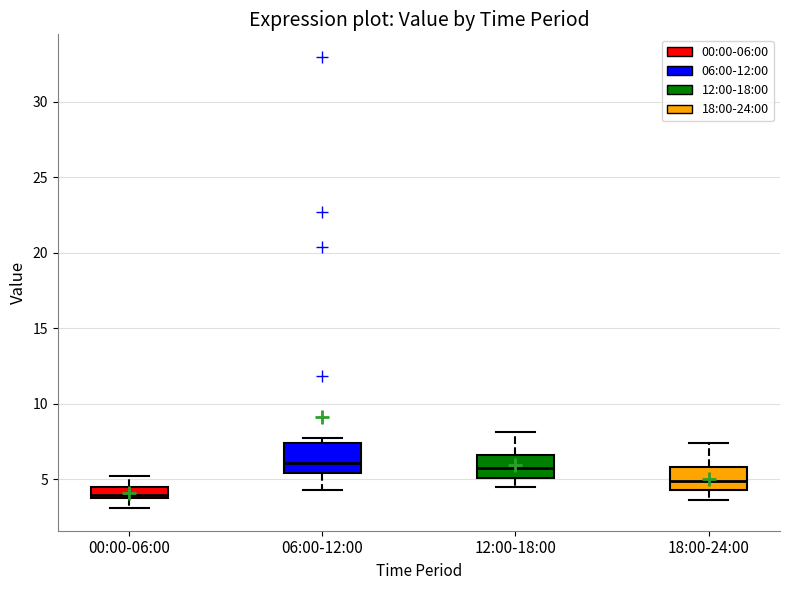

Reading left to right, transcribe this box plot: for each box, give where its median line is, the range the box spans, and where its two whiskers end, as read against the y-axis. The values are not printed on the chart, so give them approximately, as read against the axis.

00:00-06:00: median 4.0, box 3.5 to 4.5, whiskers 3.0 to 5.0
06:00-12:00: median 6.0, box 5.5 to 7.5, whiskers 4.5 to 7.5 (just above the box's upper edge)
12:00-18:00: median 5.5, box 5.0 to 6.5, whiskers 4.5 to 8.0
18:00-24:00: median 5.0, box 4.5 to 6.0, whiskers 3.5 to 7.5